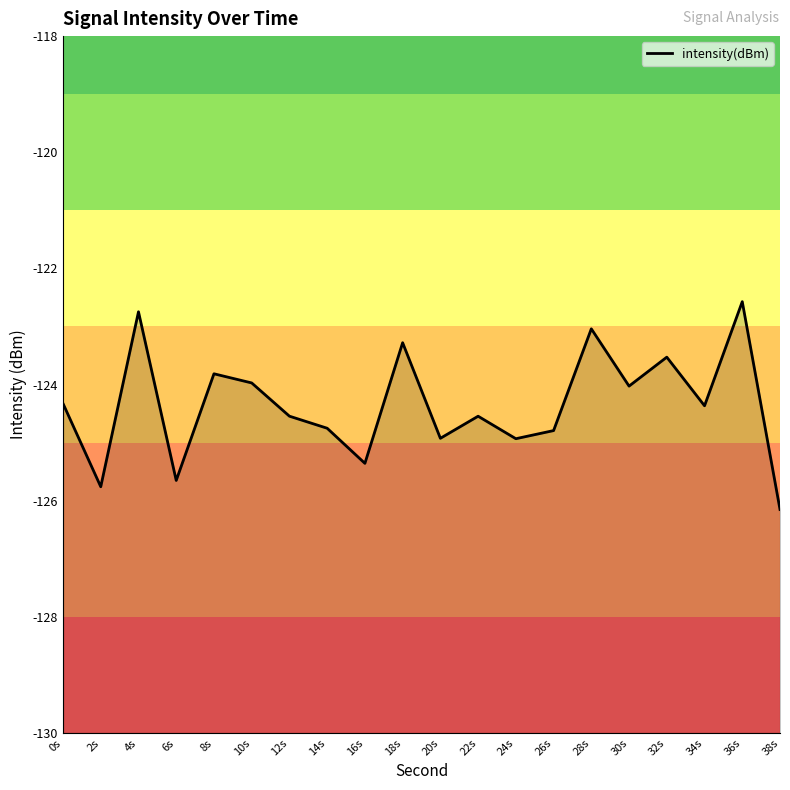

Reading left to right, list all the values displayed in this chart.

0s=-124.3	2s=-125.8	4s=-122.7	6s=-125.7	8s=-123.8	10s=-124.0	12s=-124.5	14s=-124.8	16s=-125.4	18s=-123.3	20s=-124.9	22s=-124.5	24s=-124.9	26s=-124.8	28s=-123.0	30s=-124.0	32s=-123.5	34s=-124.4	36s=-122.6	38s=-126.2